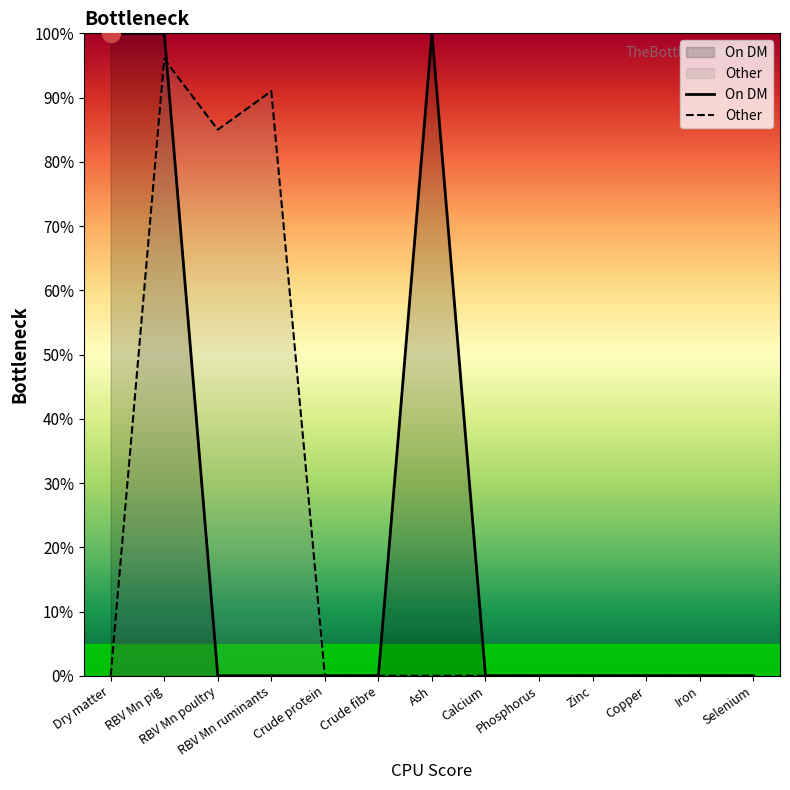

Which label corresponds to the smallest value in the chart?

RBV Mn poultry